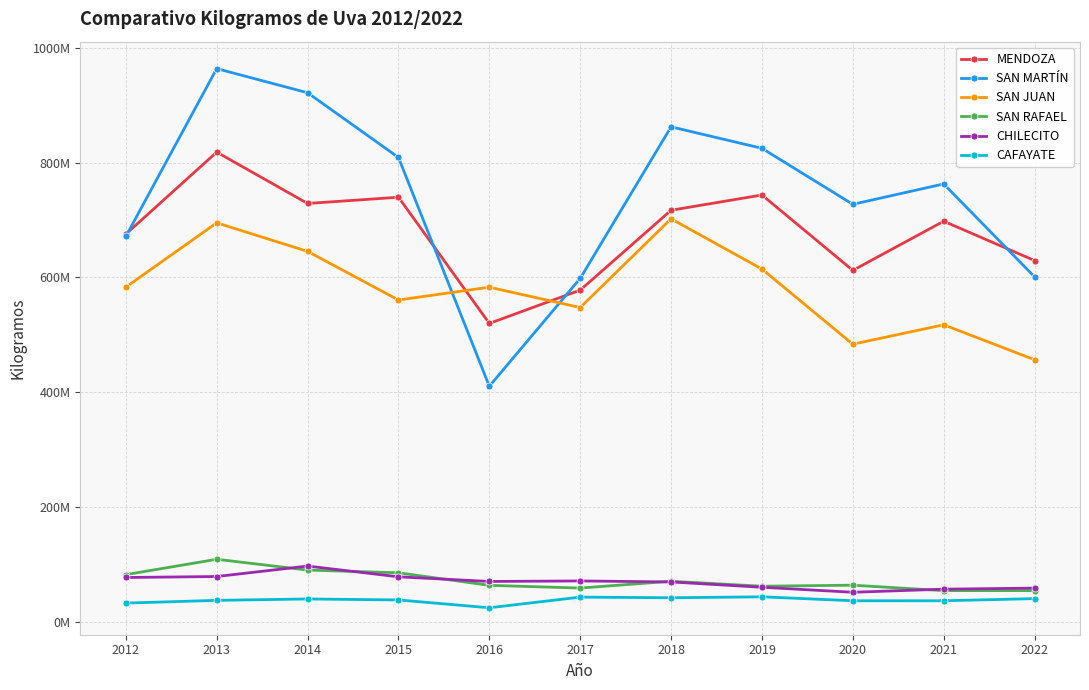

Which has a higher value, 2017 or 2015?

2015